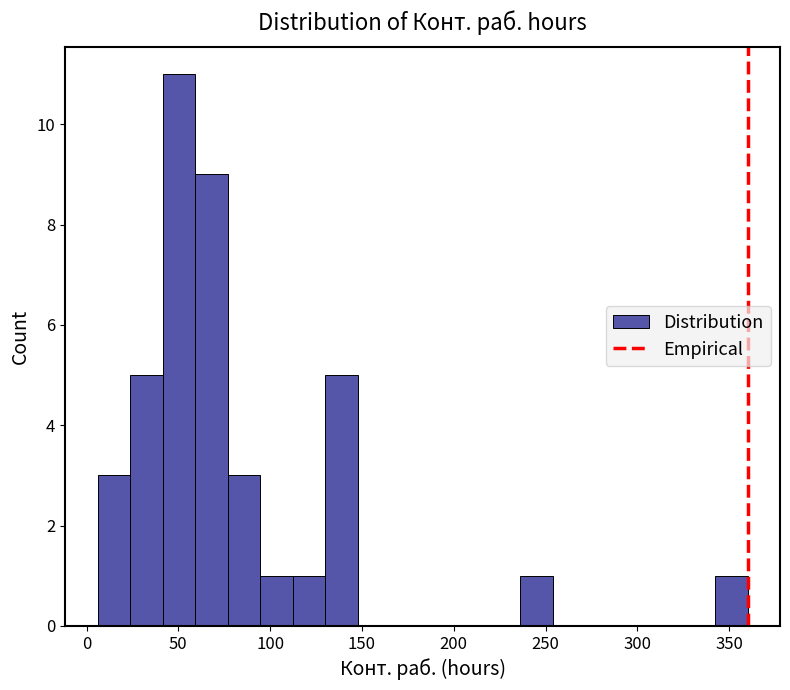

Around what value on the x-axis is the tallest bar? Give the approximate position of its centre, as read against the axis.

50